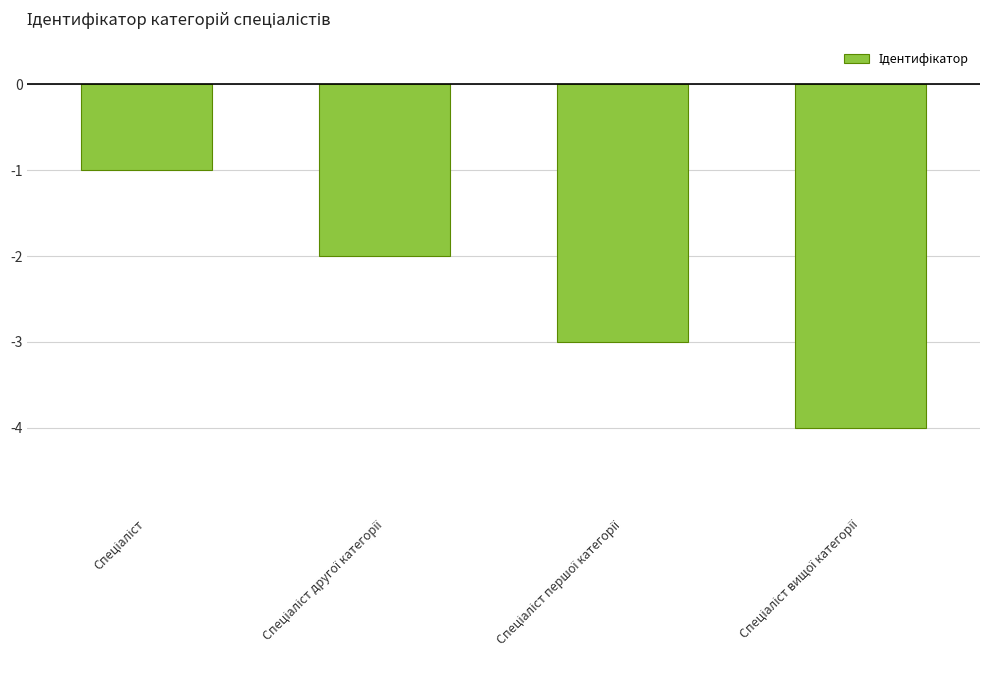

What is the minimum value shown in the chart?

-4